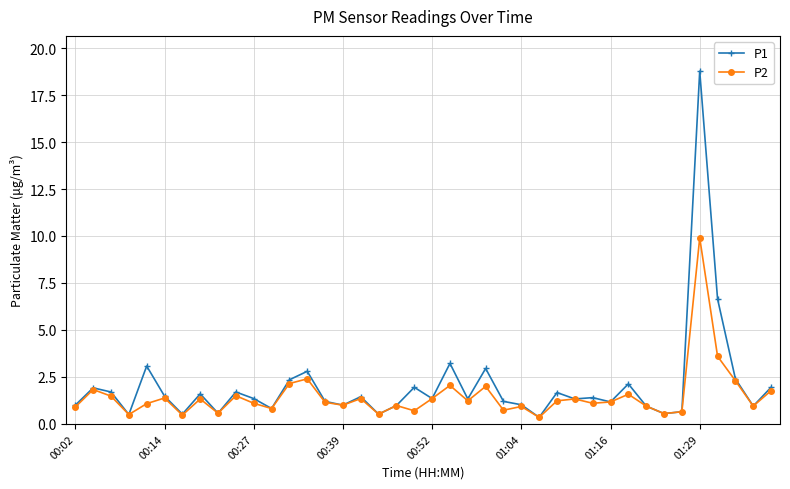

What are all the series names shown in the legend?

P1, P2